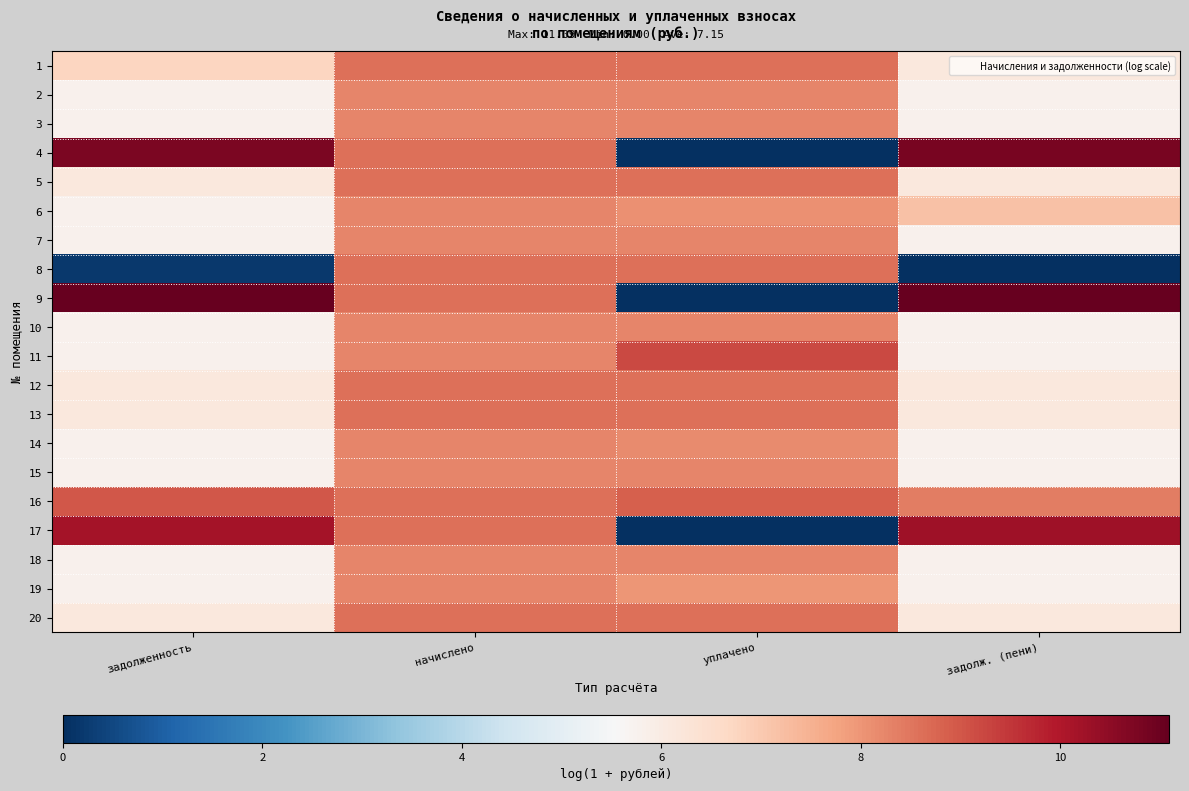

Which has a higher value, задолженность or задолж. (пени)?

задолженность